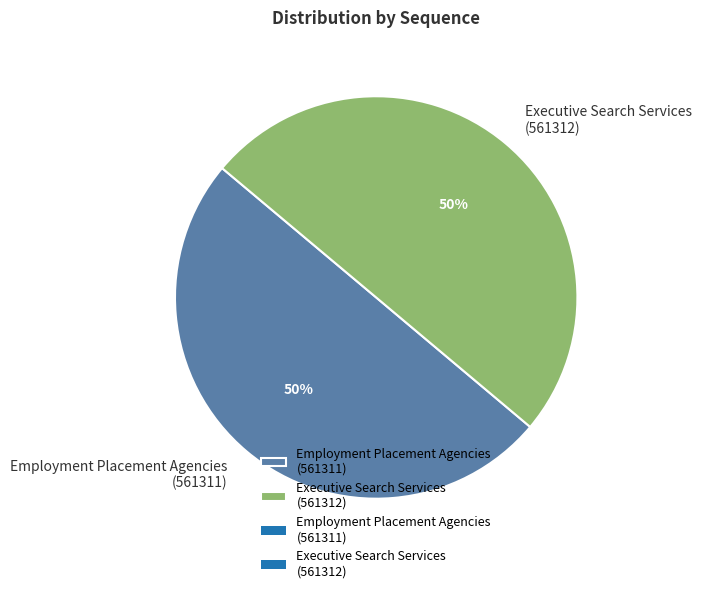

Combined, do Employment Placement Agencies (561311) and Executive Search Services (561312) account for over 50%?

Yes